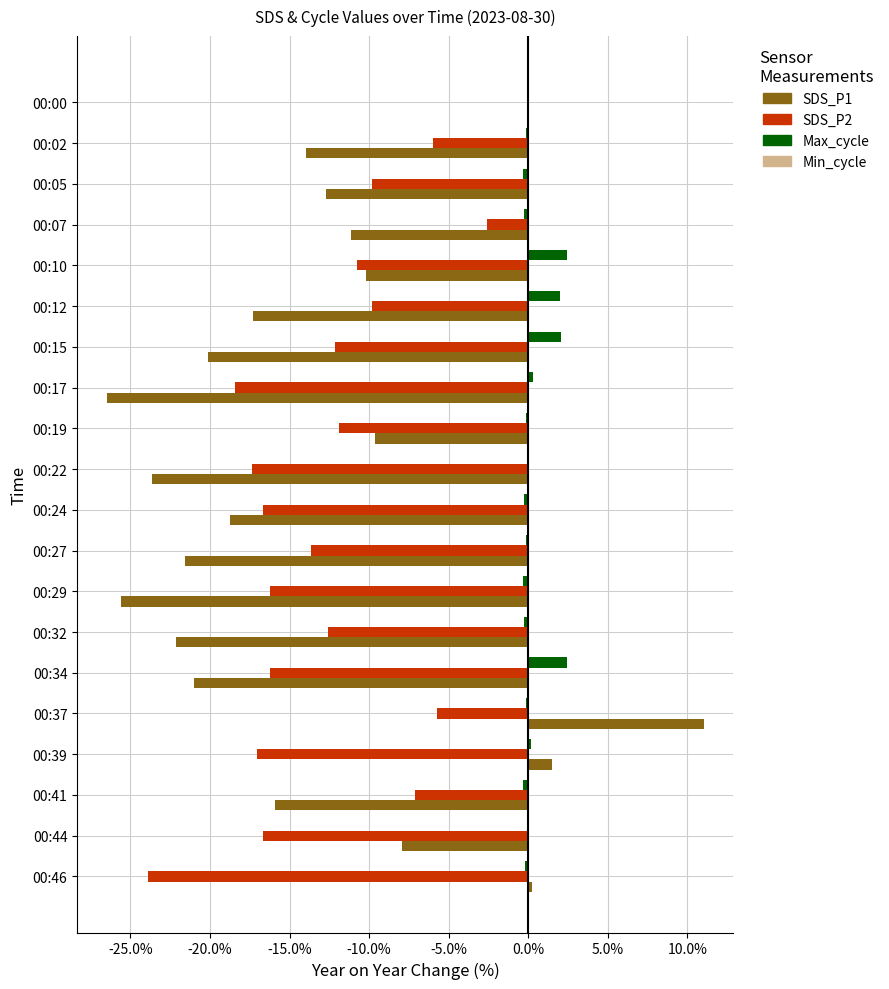

What is the sum of all SDS_P1 values?

-265.5